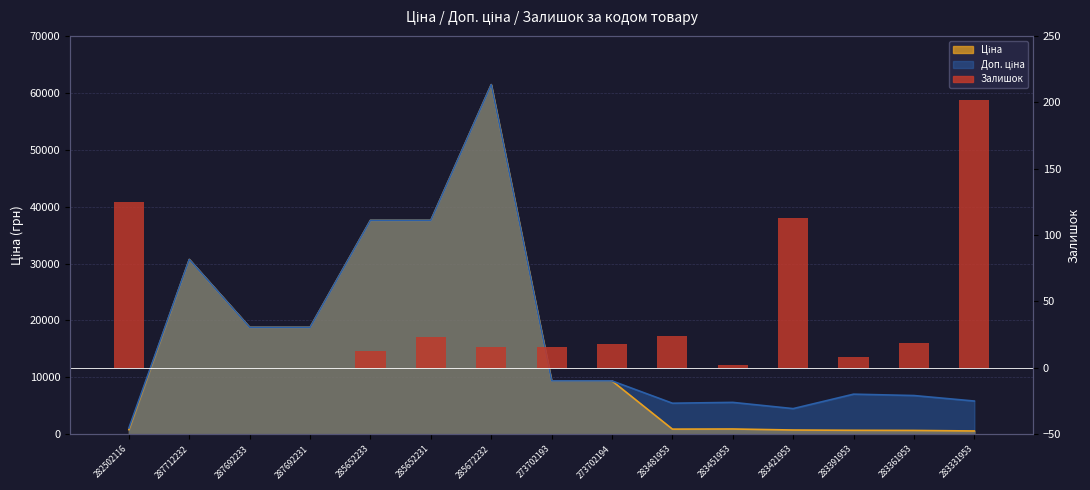

True or false: Залишок (↓) has a value of 0 at 285672232.

True